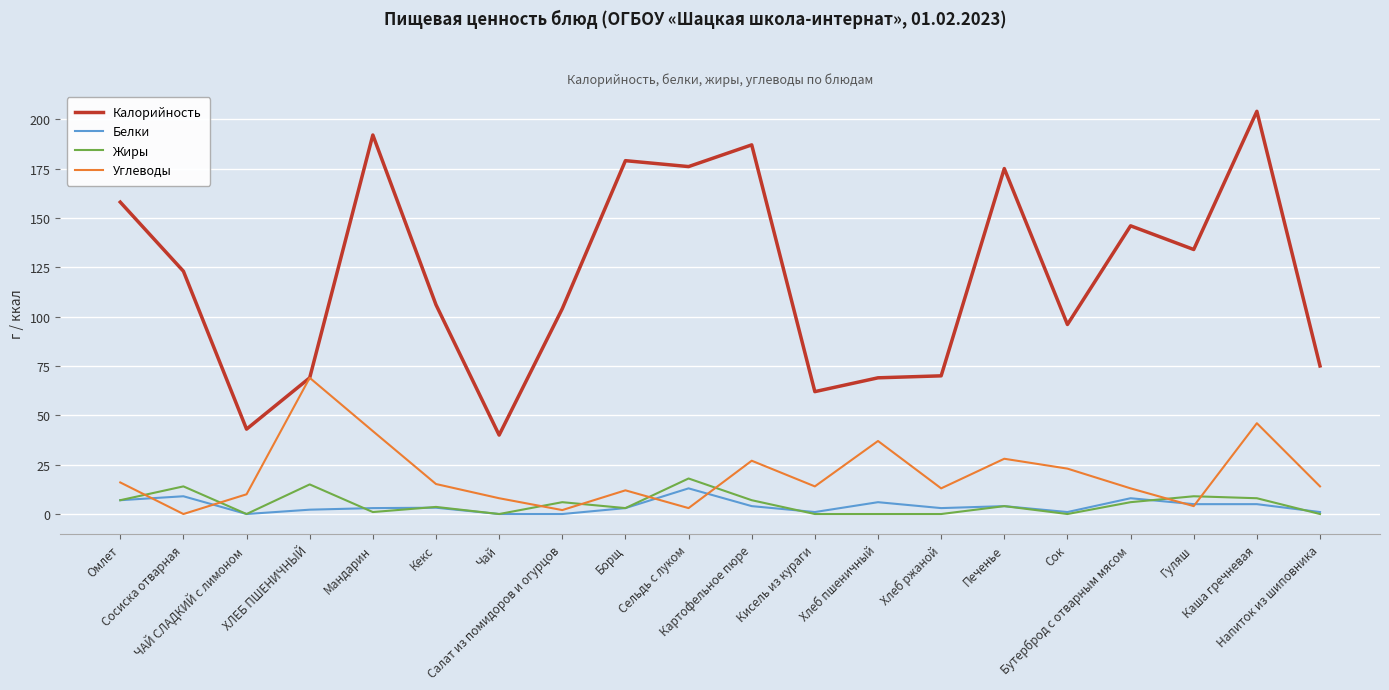

True or false: Калорийность and Белки intersect in this chart.

False